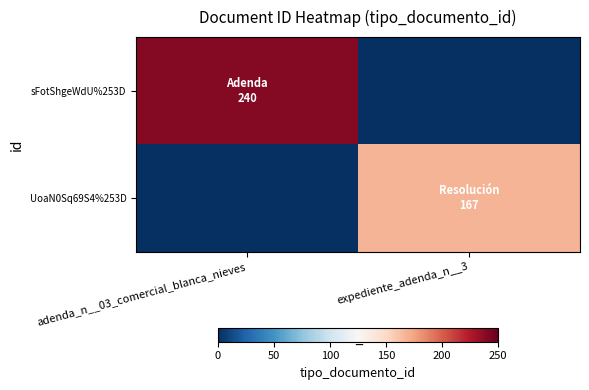

Rank the series by their maximum value, from highest to lowest.

sFotShgeWdU%253D, UoaN0Sq69S4%253D